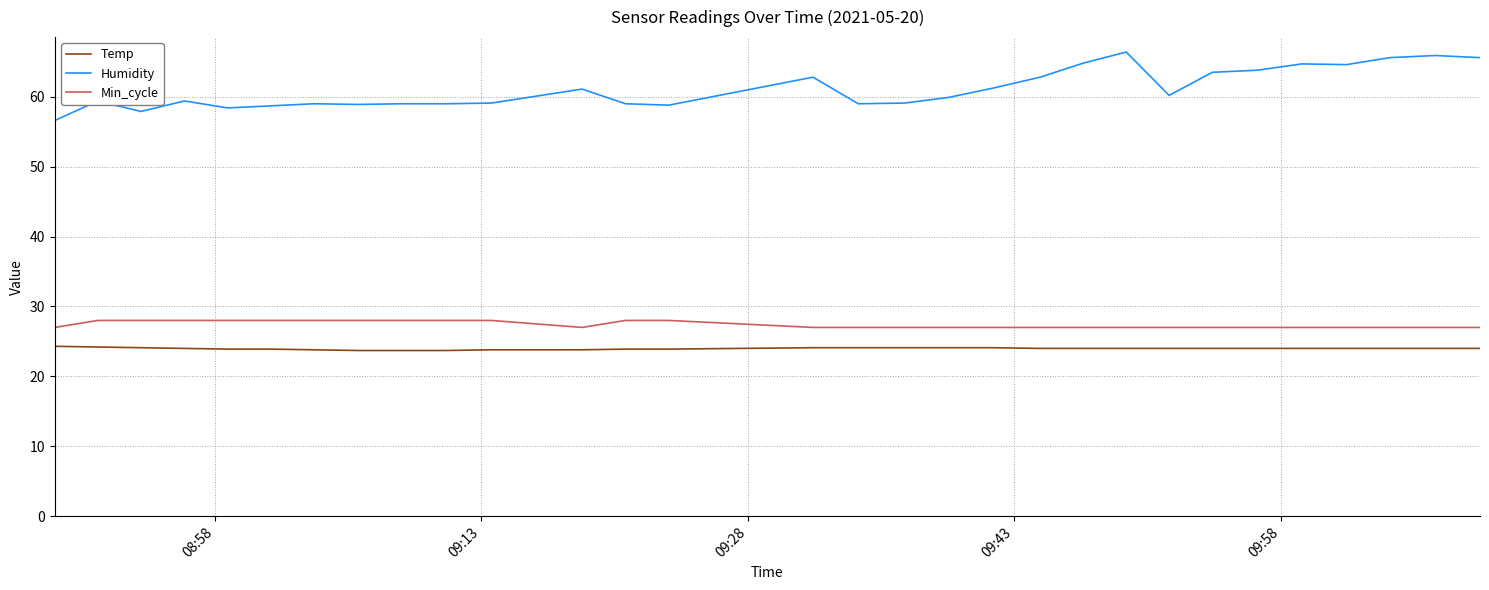

At how many categories does at least one series exceed 47?

30